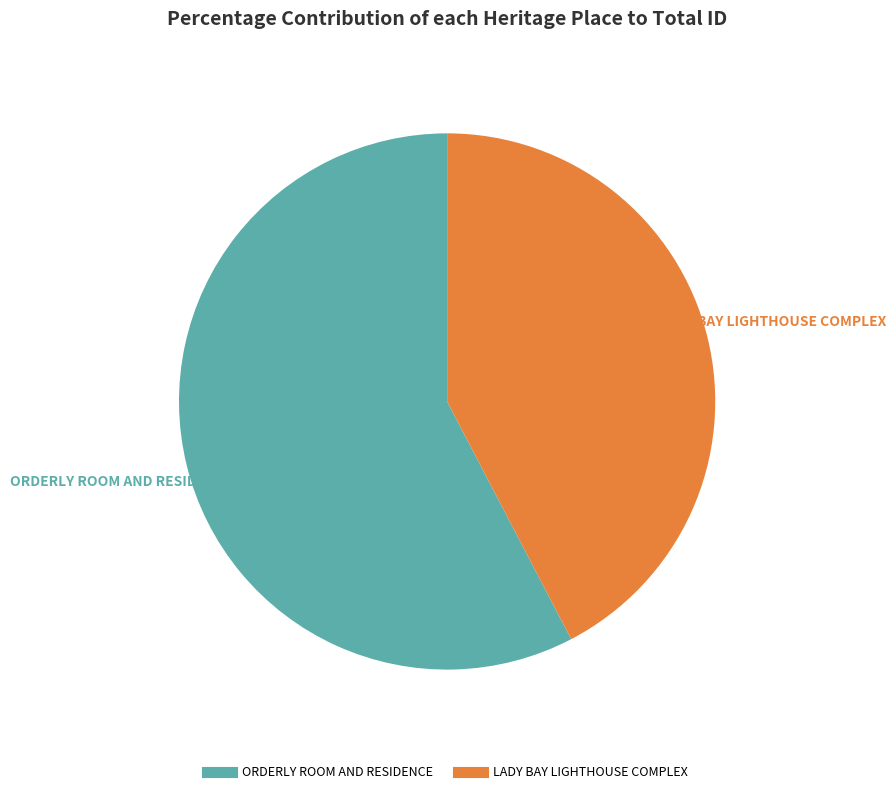

To the nearest percent, what is the difference between the ORDERLY ROOM AND RESIDENCE and LADY BAY LIGHTHOUSE COMPLEX slice percentages?

15%